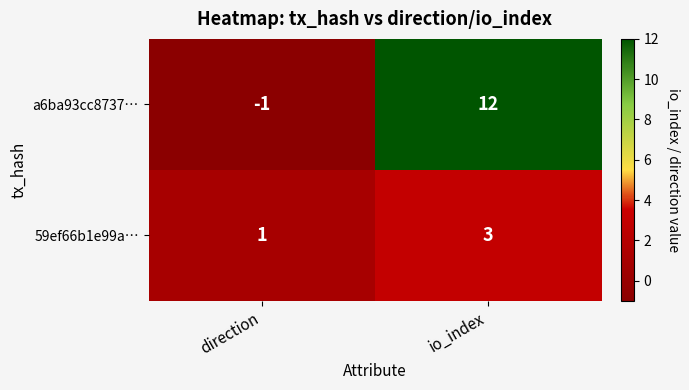

List the series in order of their overall mean, highest first.

a6ba93cc8737…, 59ef66b1e99a…